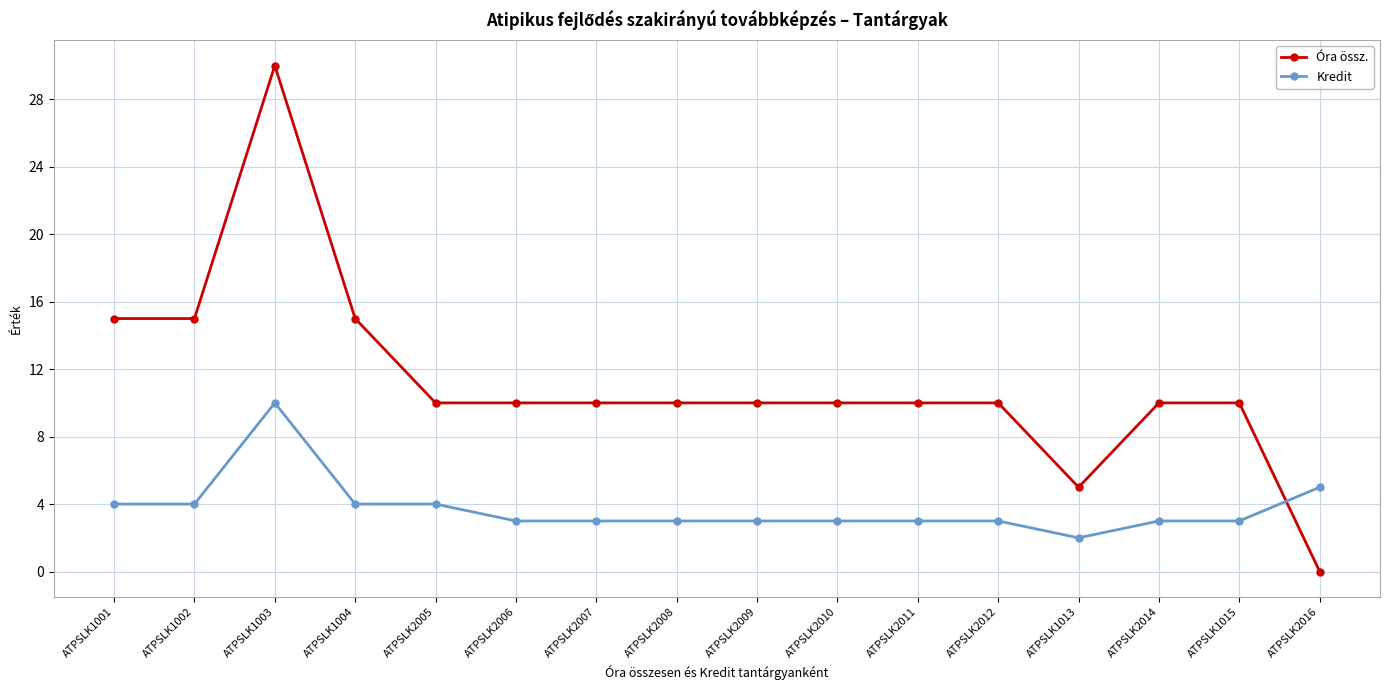

What is the difference between the second highest and minimum values in the Kredit series?

3